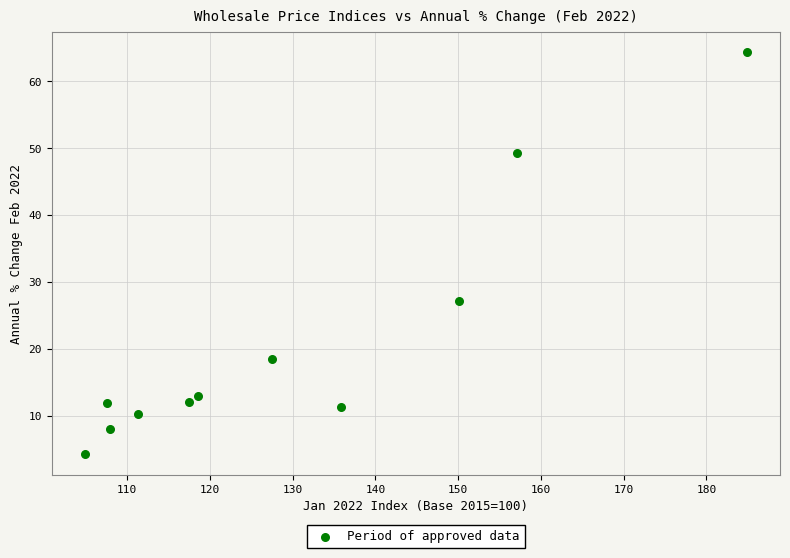

What Y value in the scatter plot is closest to 34?

27.2